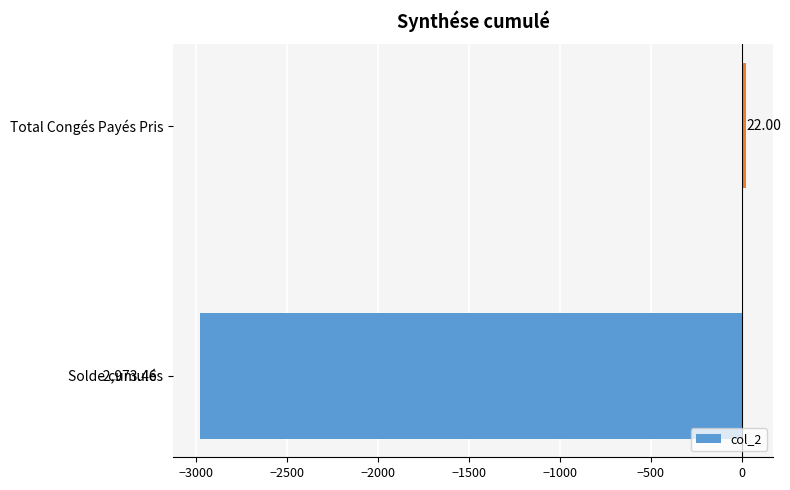

List the labels in order of value, largest first.

Total Congés Payés Pris, Solde cumulés